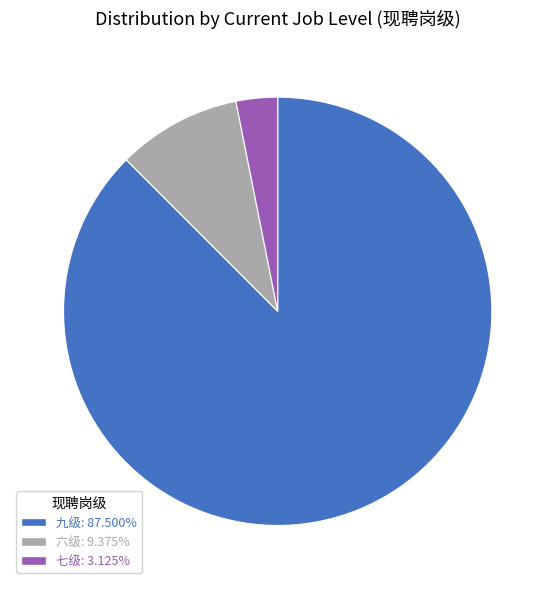

Which slice is the largest?

九级